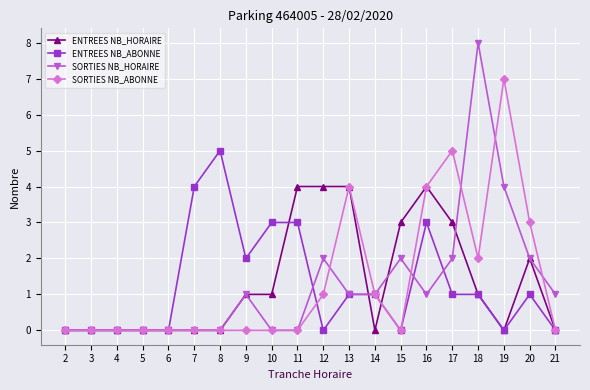

What is the value of the SORTIES NB_HORAIRE point at the 17th from the left?

8